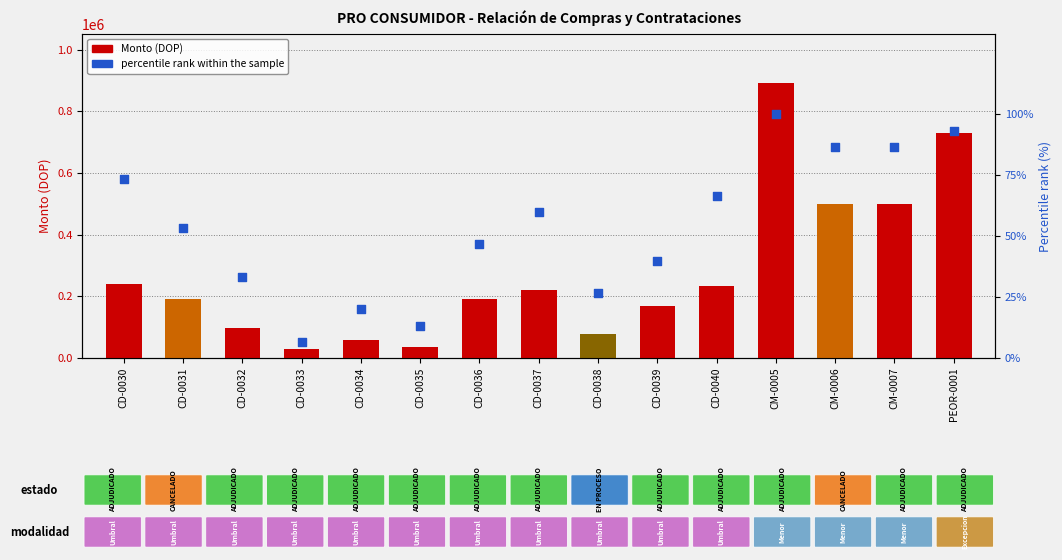

What are all the series names shown in the legend?

Monto, percentile rank within the sample